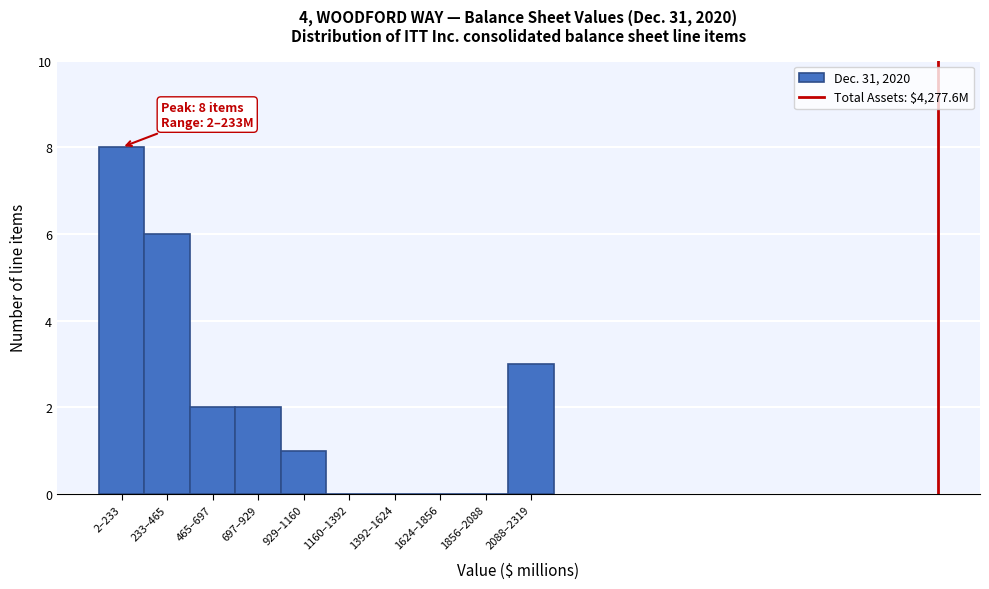

Reading left to right, extract all data points from this chart.

2–233=8	233–465=6	465–697=2	697–929=2	929–1160=1	1160–1392=0	1392–1624=0	1624–1856=0	1856–2088=0	2088–2319=3